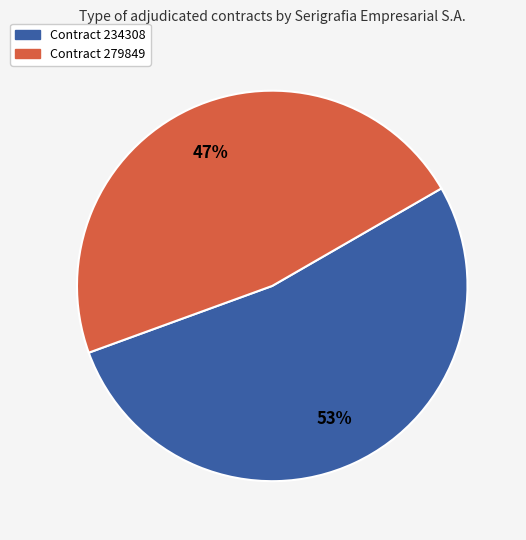

The Contract 279849 slice represents 53% of the pie. True or false?

False